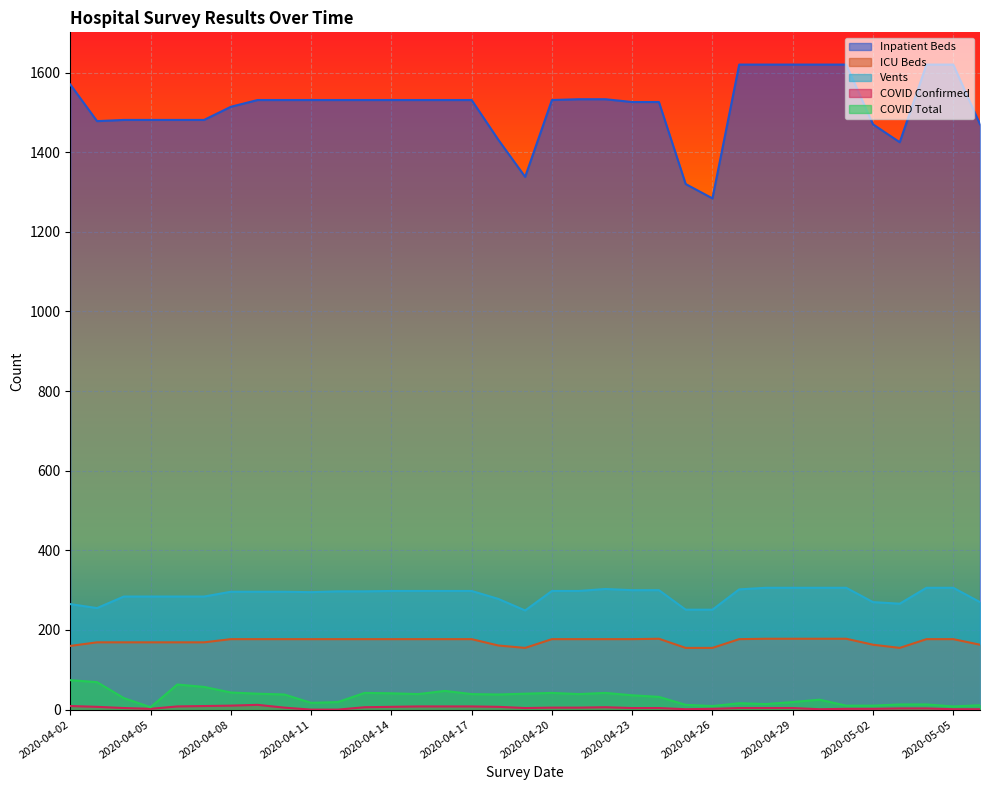

Rank the series at 2020-04-04 from highest to lowest value.

Inpatient Beds, Vents, ICU Beds, COVID Total, COVID Confirmed